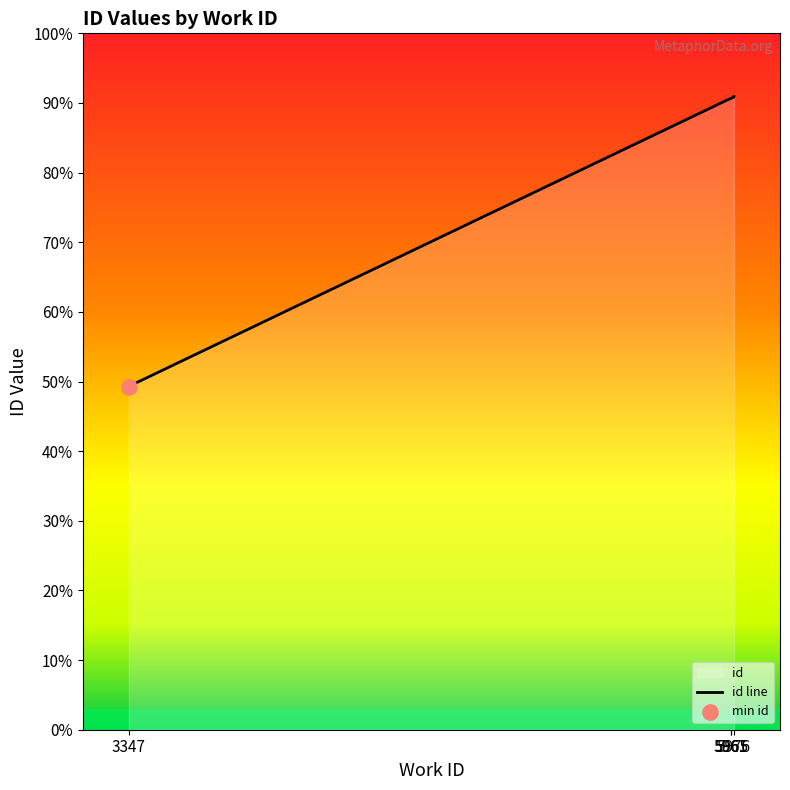

Approximately how many times larger is the value at 5965 compared to 5961?

1.0